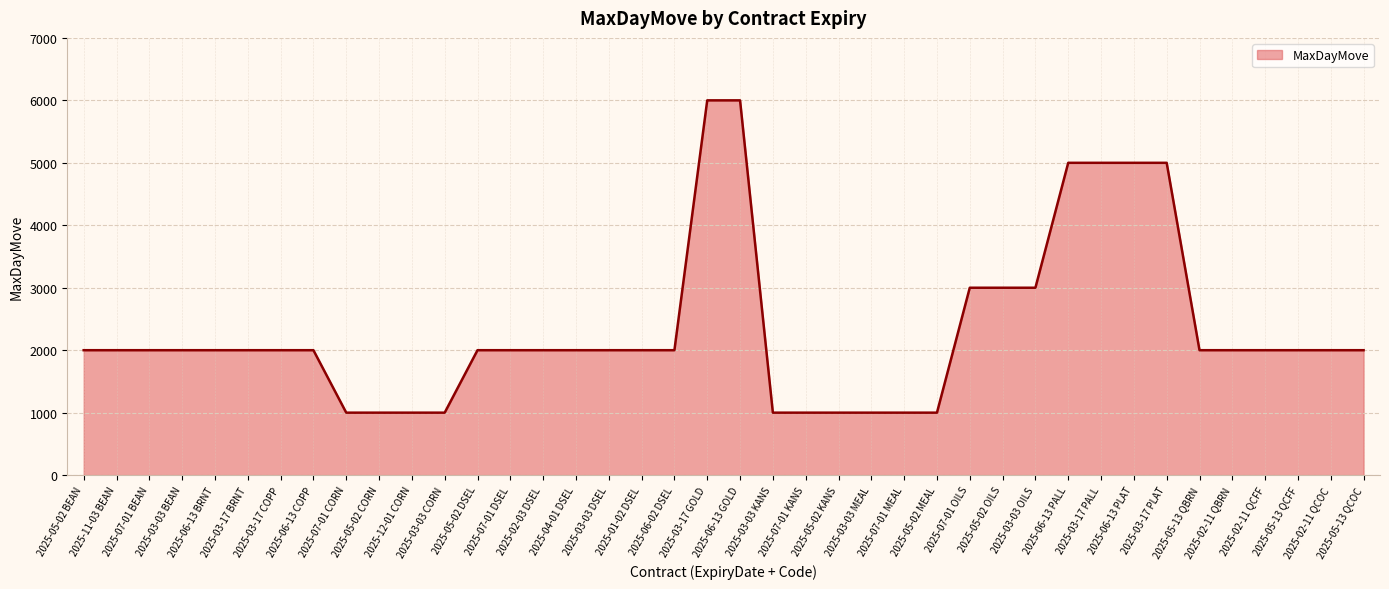

What is the greatest value displayed?

6000